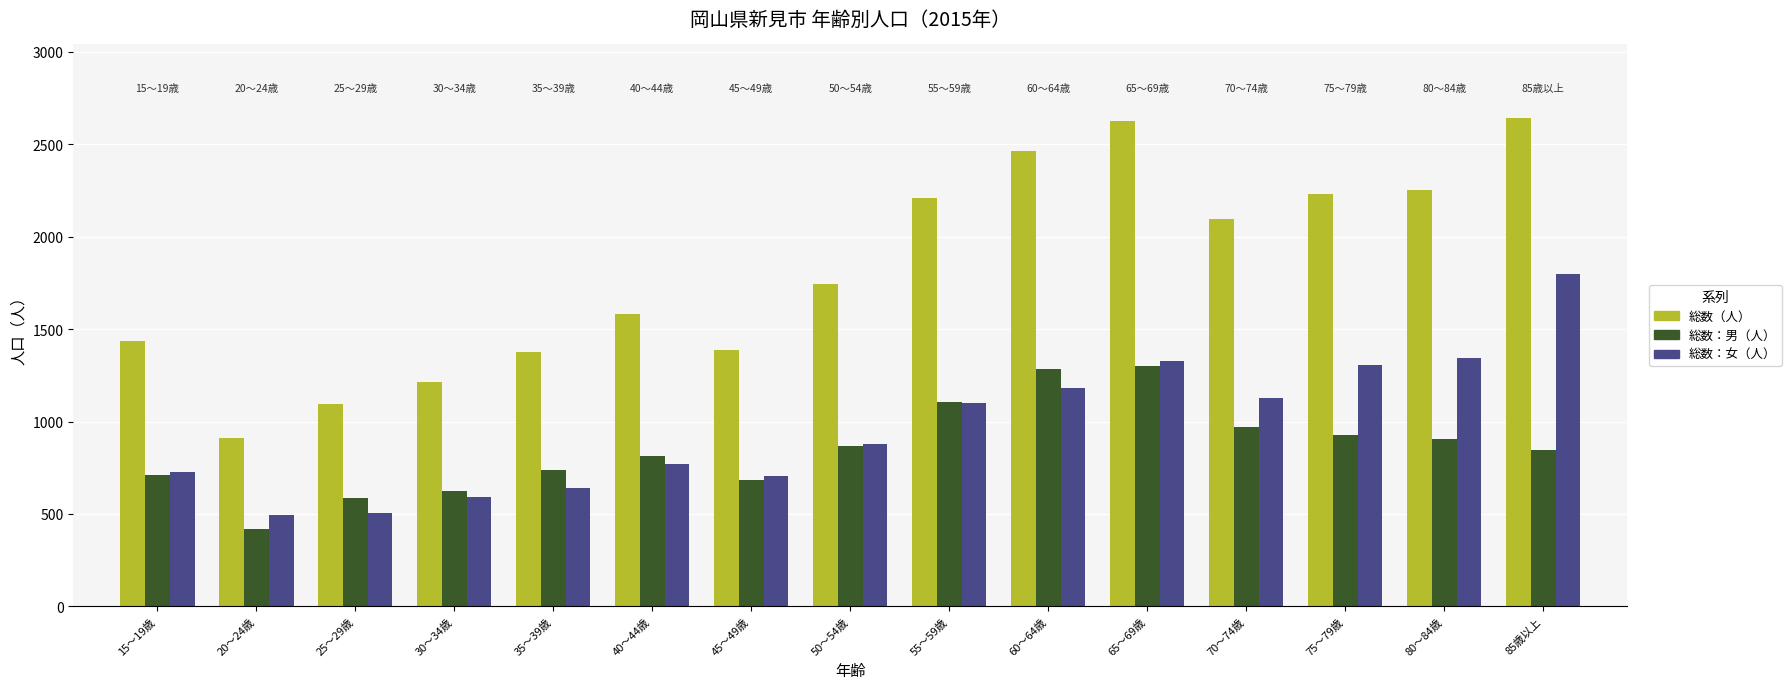

What is the total value across all series at 75～79歳?

4462